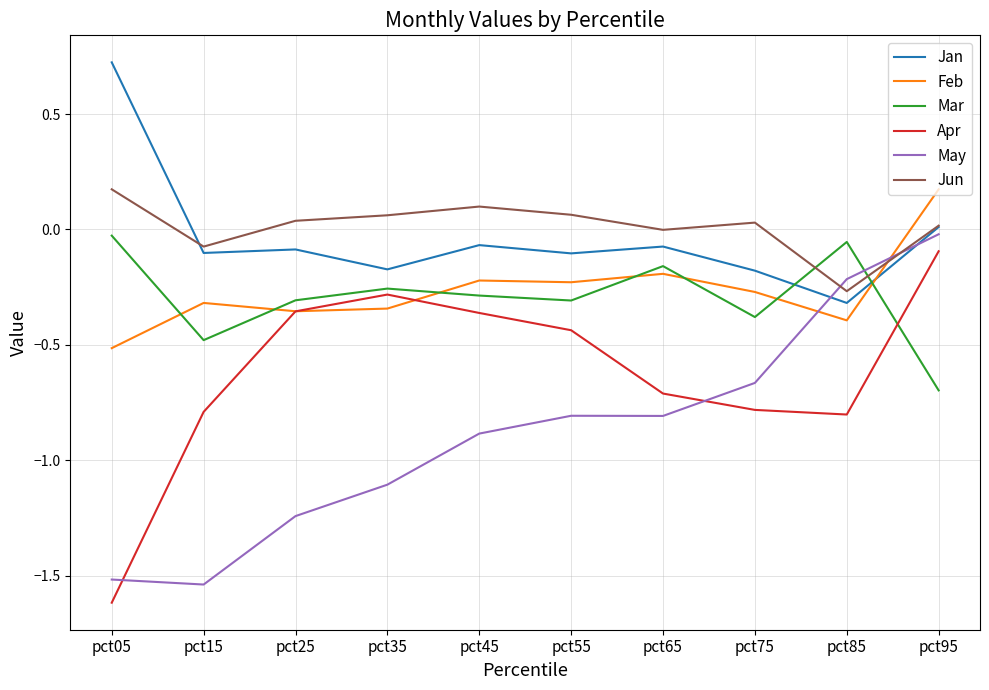

Which series changed the most between pct55 and pct85?

May